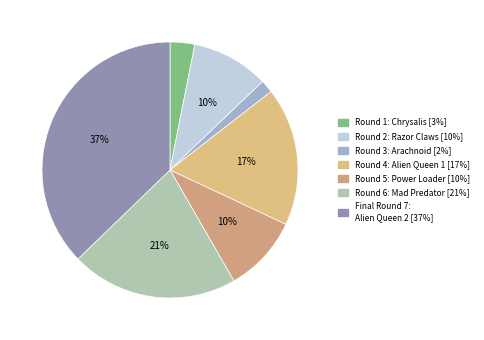

Rank the categories by value from lowest to highest.

Round 3: Arachnoid, Round 1: Chrysalis, Round 5: Power Loader, Round 2: Razor Claws, Round 4: Alien Queen 1, Round 6: Mad Predator, Final Round 7: Alien Queen 2